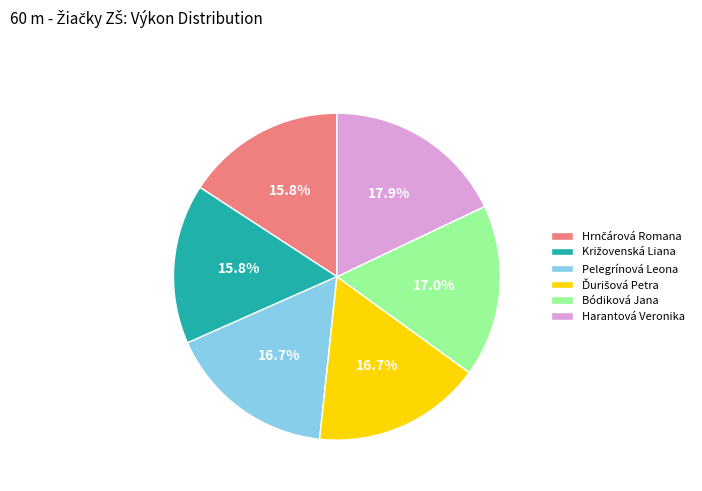

Which has a higher value, Bódiková Jana or Harantová Veronika?

Harantová Veronika